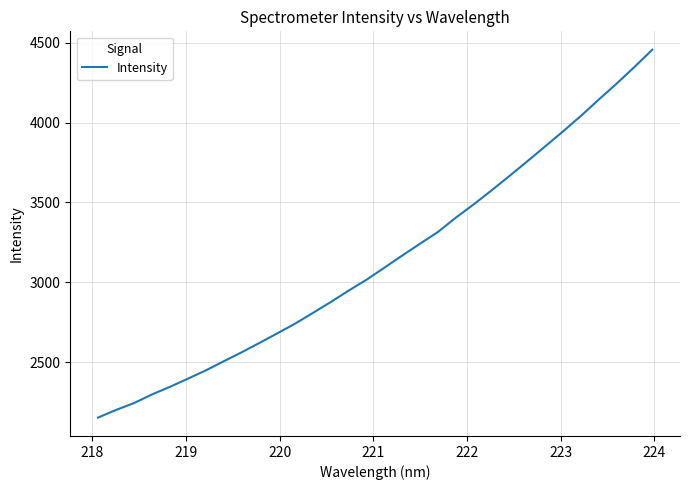

What is the greatest value displayed?

4456.8